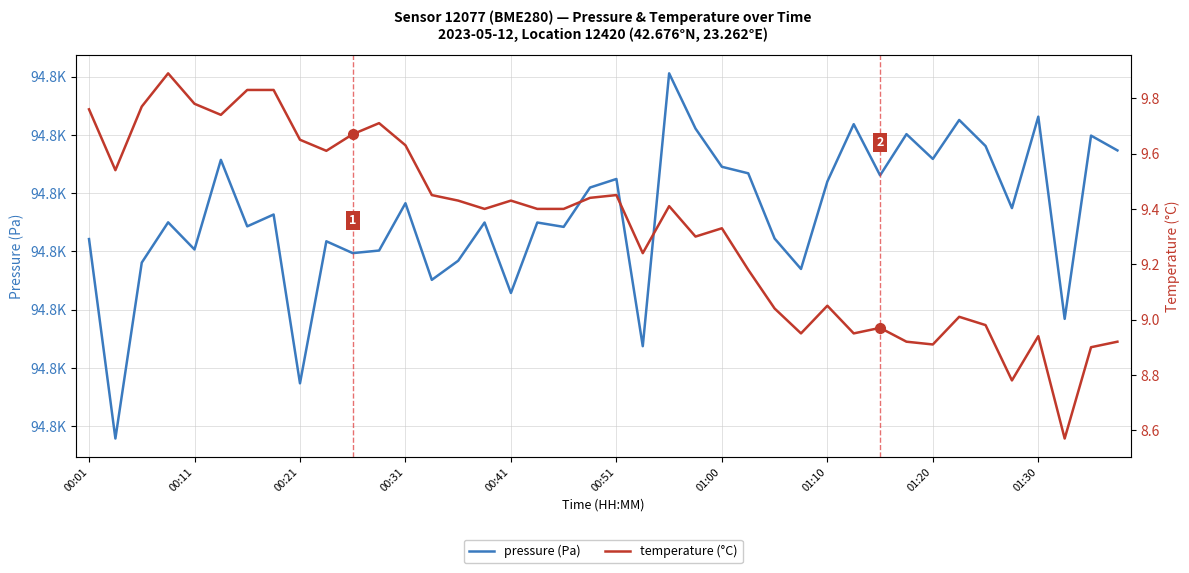

True or false: temperature (°C) has a value of 15.4 at 38.

False